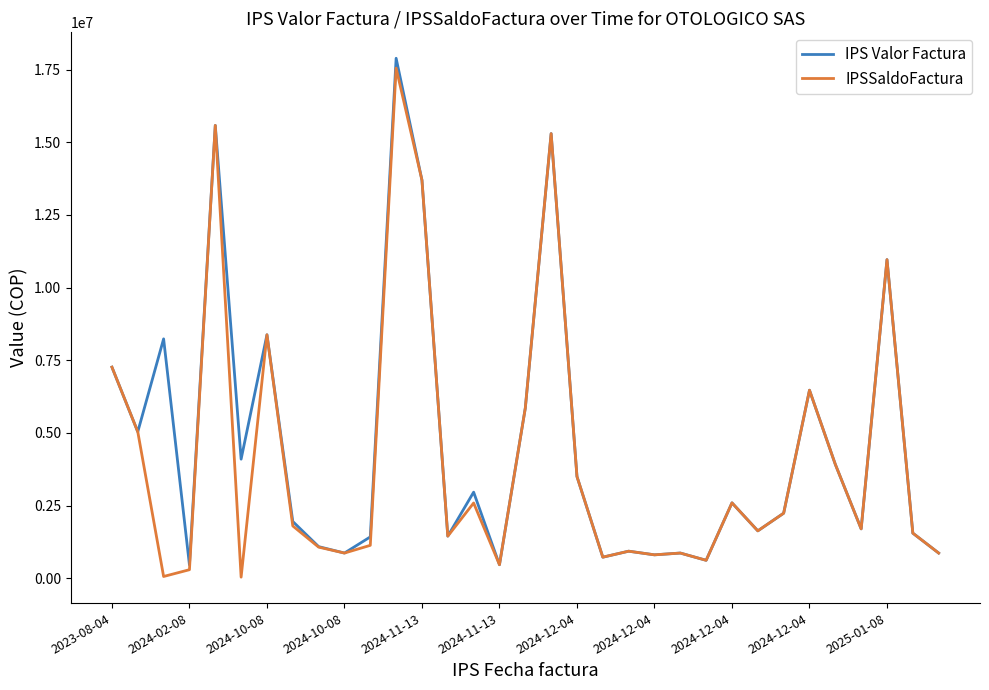

What is the maximum value shown in the chart?

17892359